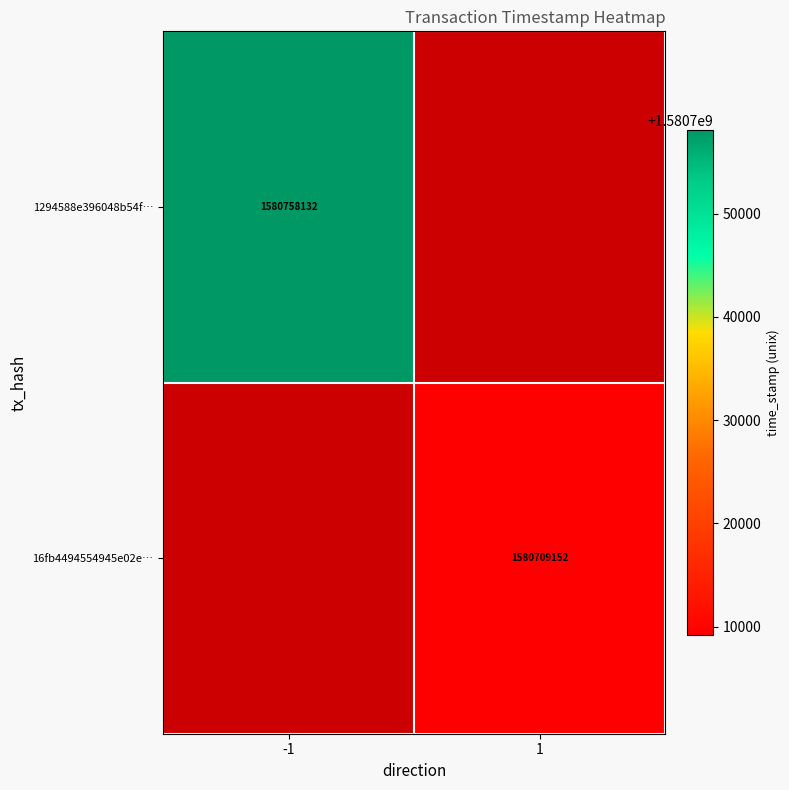

Is it true that 16fb4494554945e02e… equals 1580709152 at 1?

True